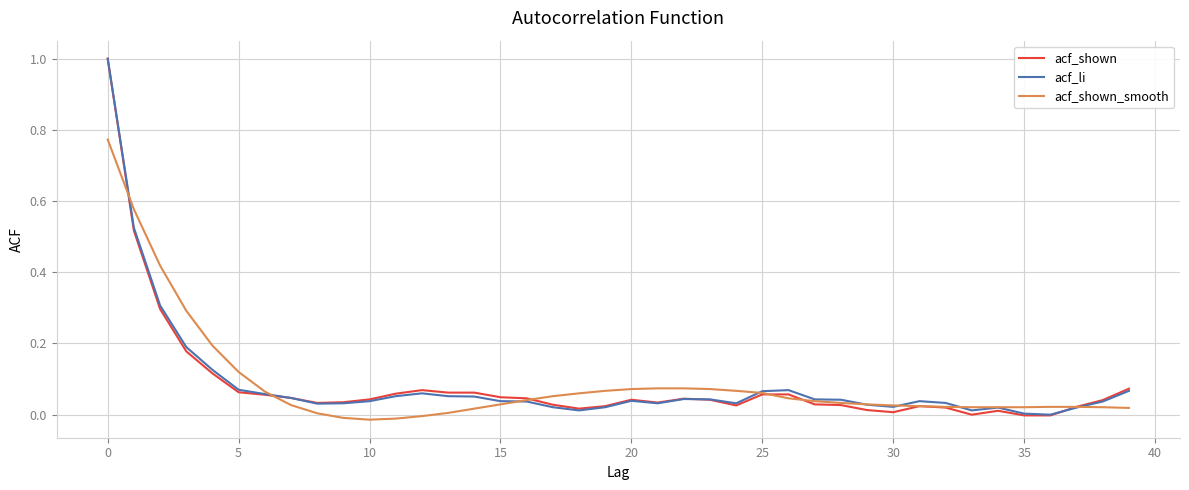

What is the greatest value displayed?

1.0